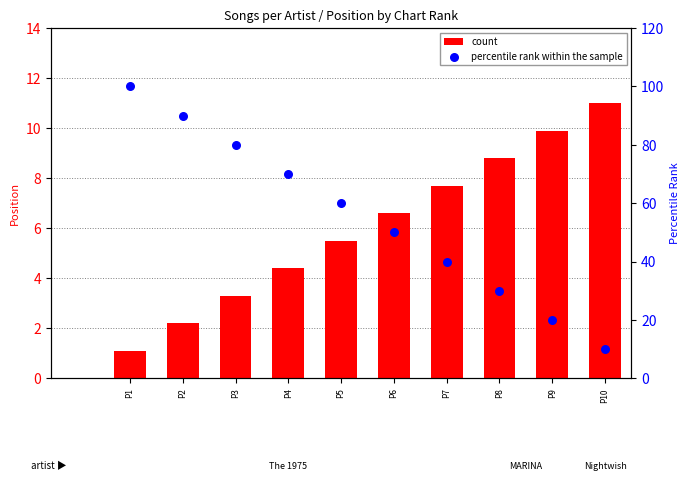

Is the value of percentile rank within the sample at P2 greater than the value of count at P9?

Yes